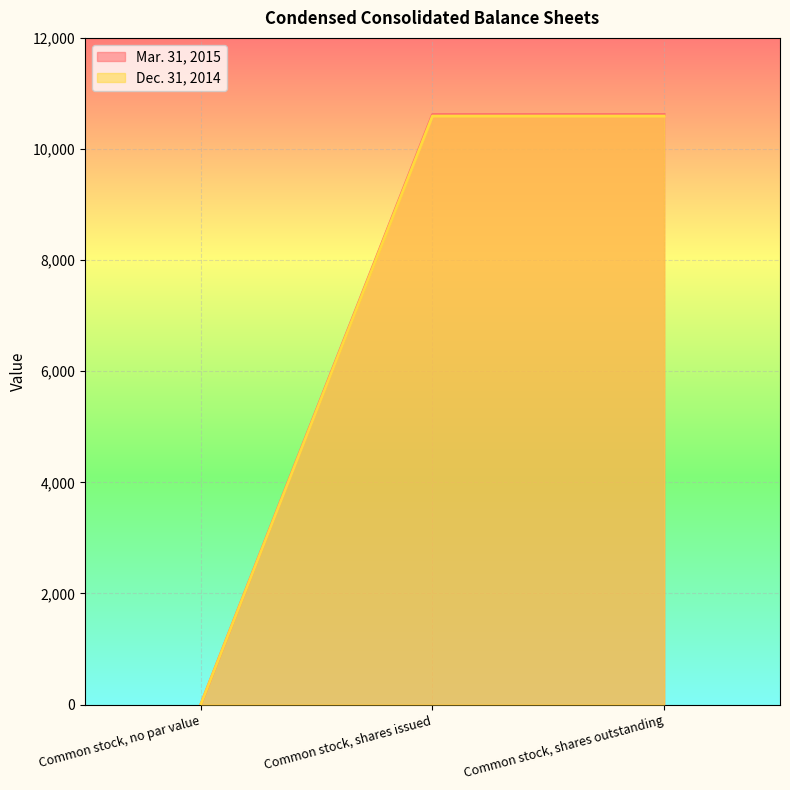

The Mar. 31, 2015 series shows -3740 at Common stock, no par value. True or false?

False